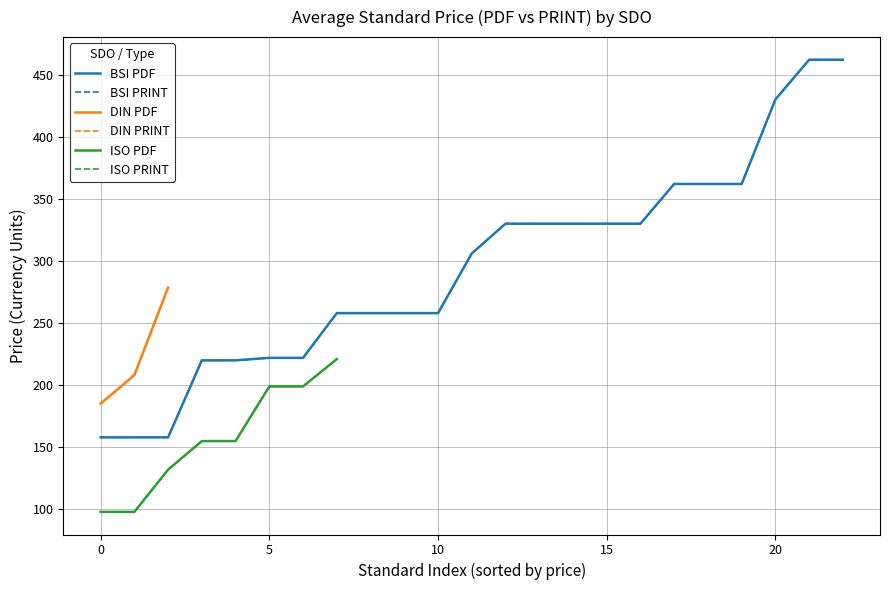

At which category does Price (PRINT) reach its first local peak?

1